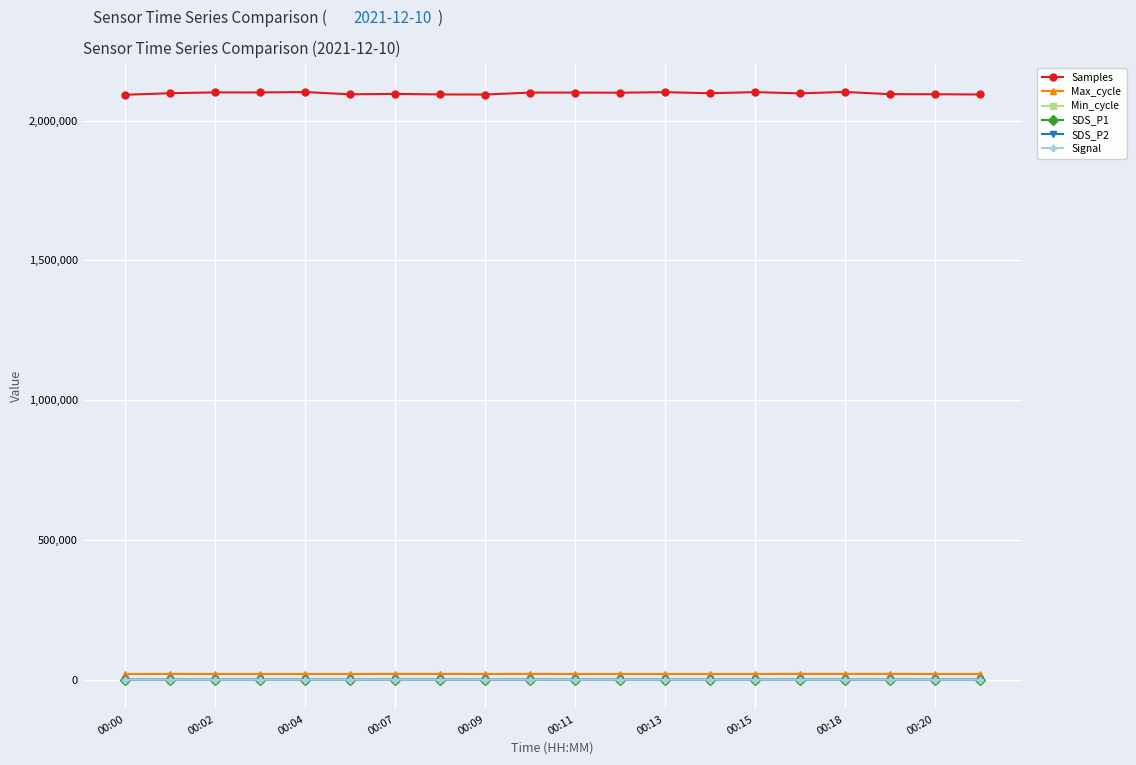

Which series has the largest total across all categories?

Samples